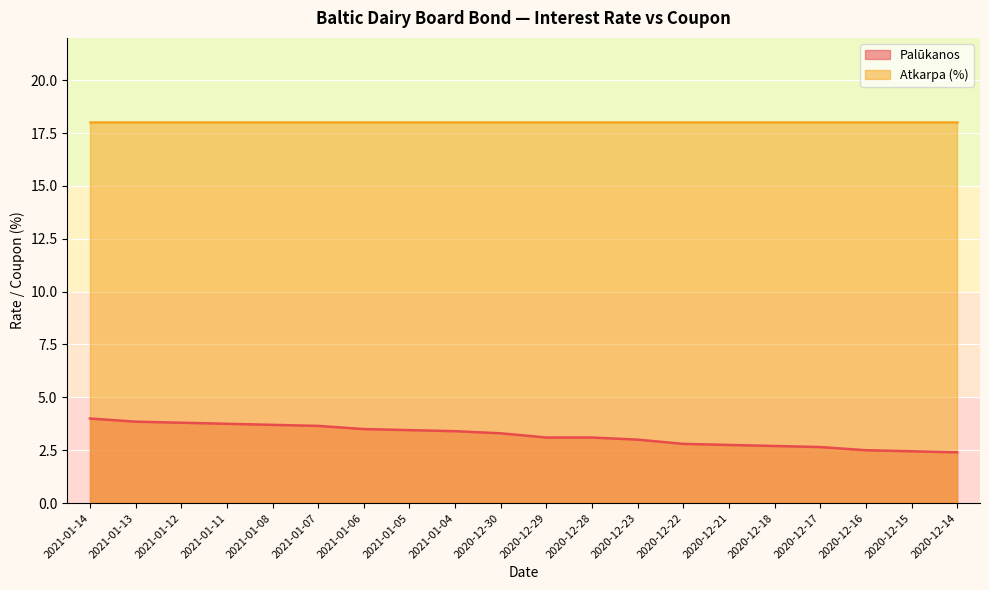

The value at 2020-12-16 is 3.9. True or false?

False